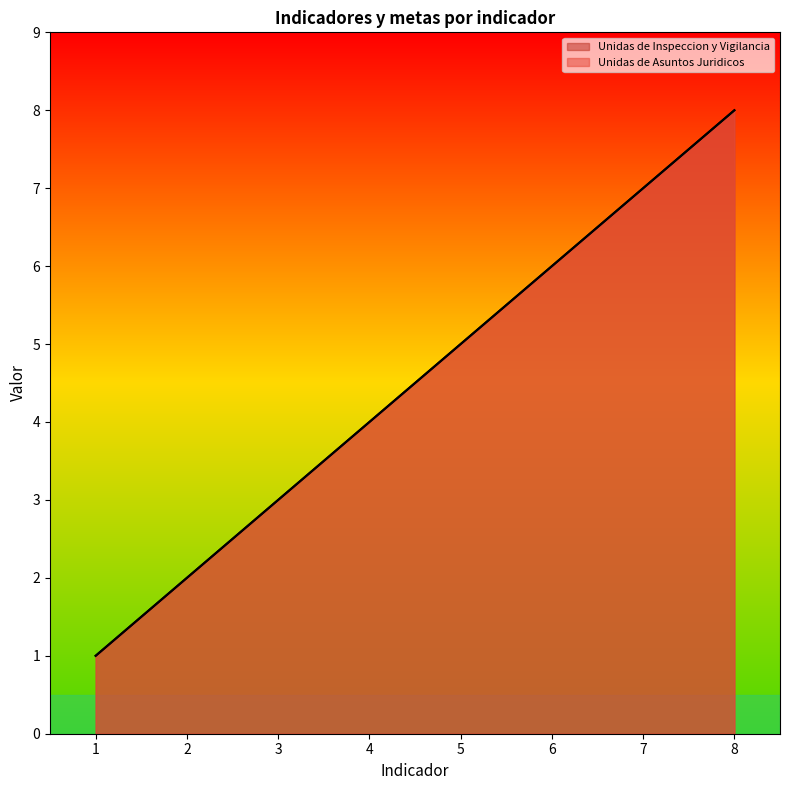

True or false: Unidas de Inspeccion y Vigilancia and Unidas de Asuntos Juridicos cross at least once.

False